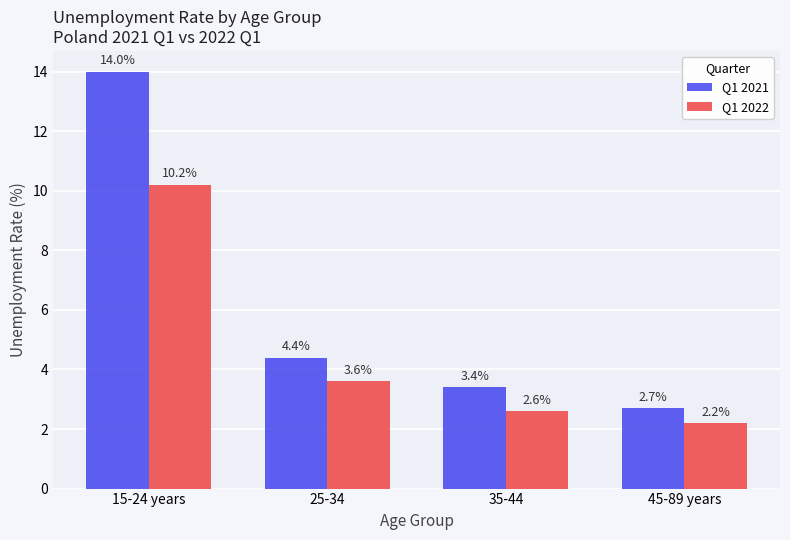

What is the sum of all Q1 2022 values?

18.6